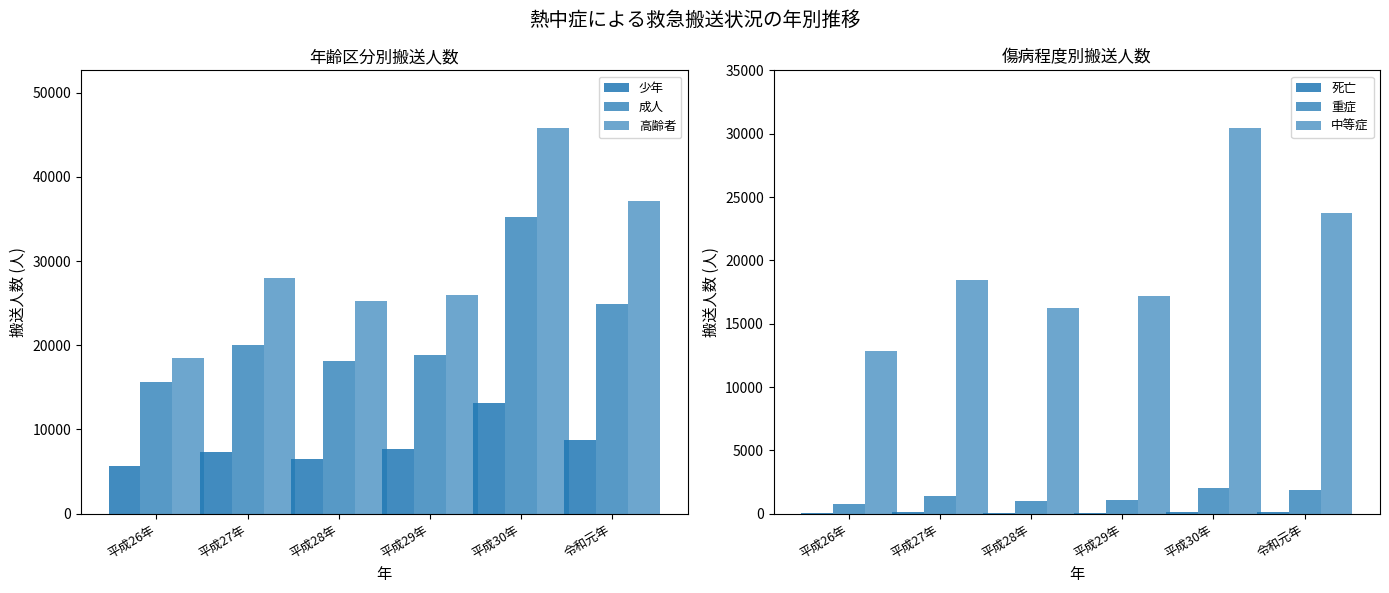

What is the spread (max minus min) of values at 平成27年?

27911